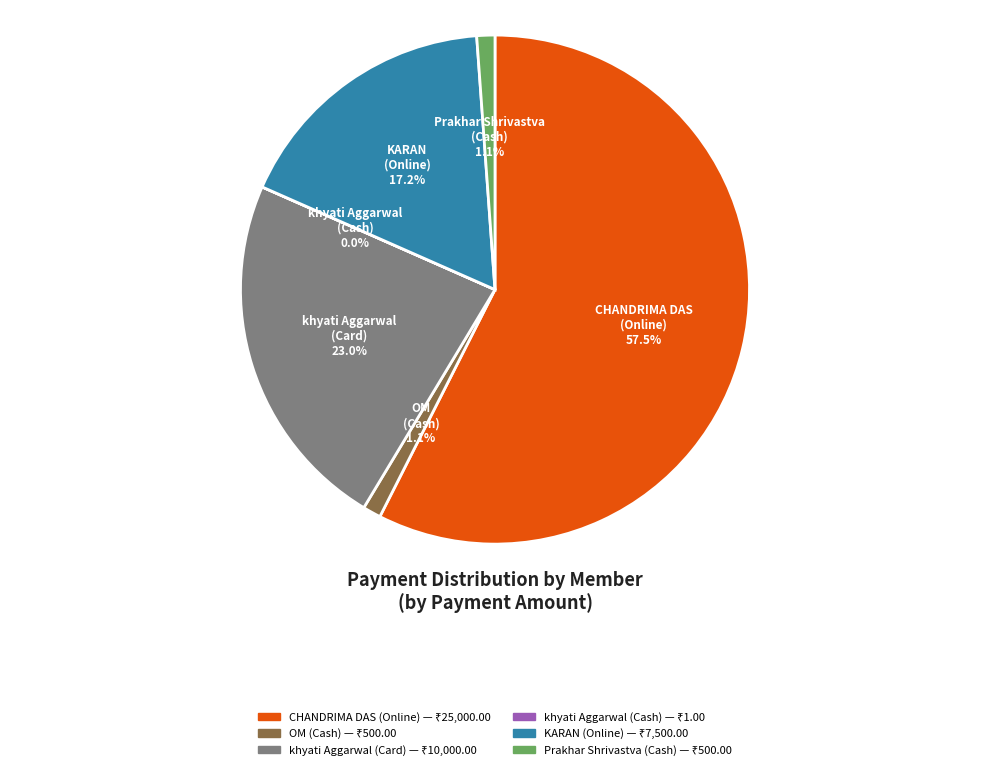

Which slice is the largest?

CHANDRIMA DAS (Online)